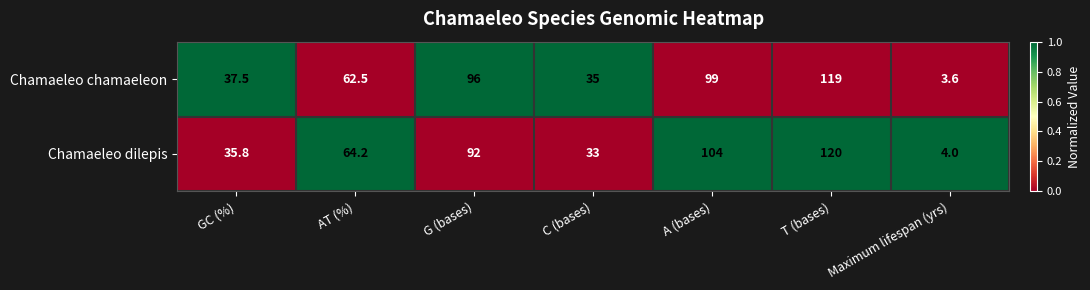

Which series has the largest total across all categories?

Chamaeleo dilepis